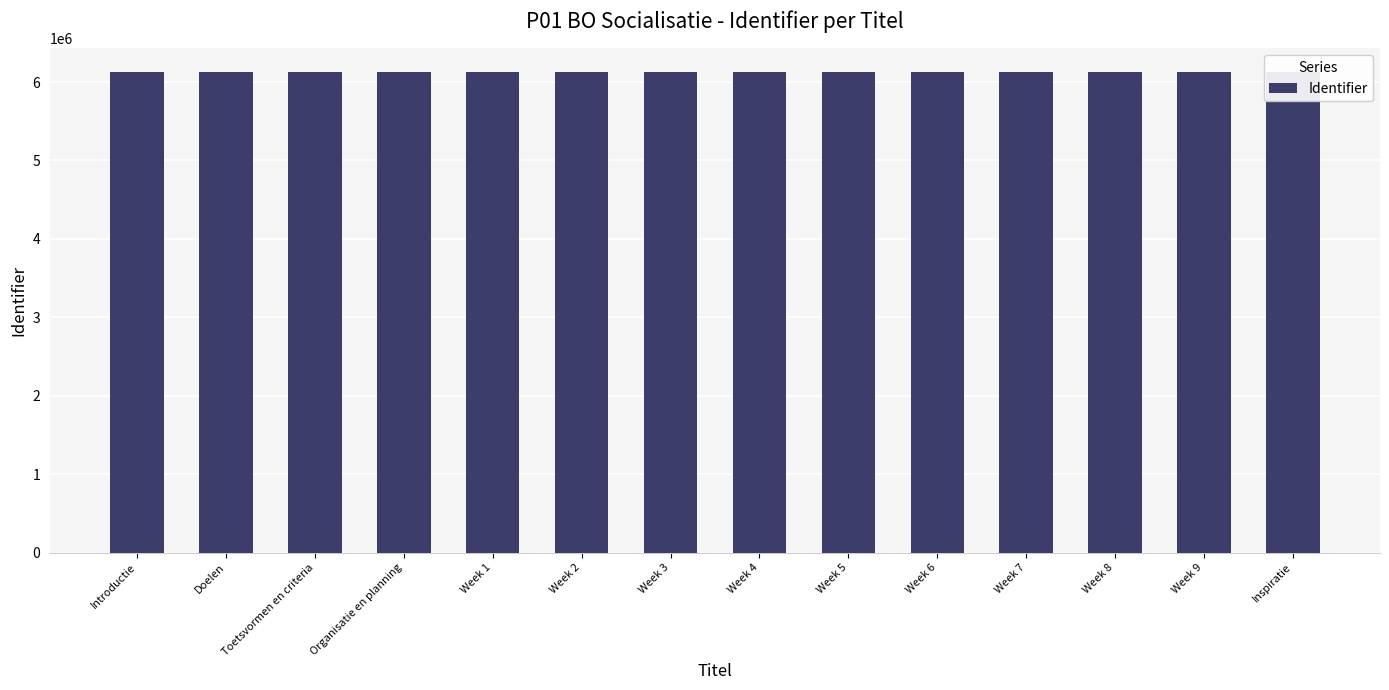

Where does the data first go above 6121986?

Week 5